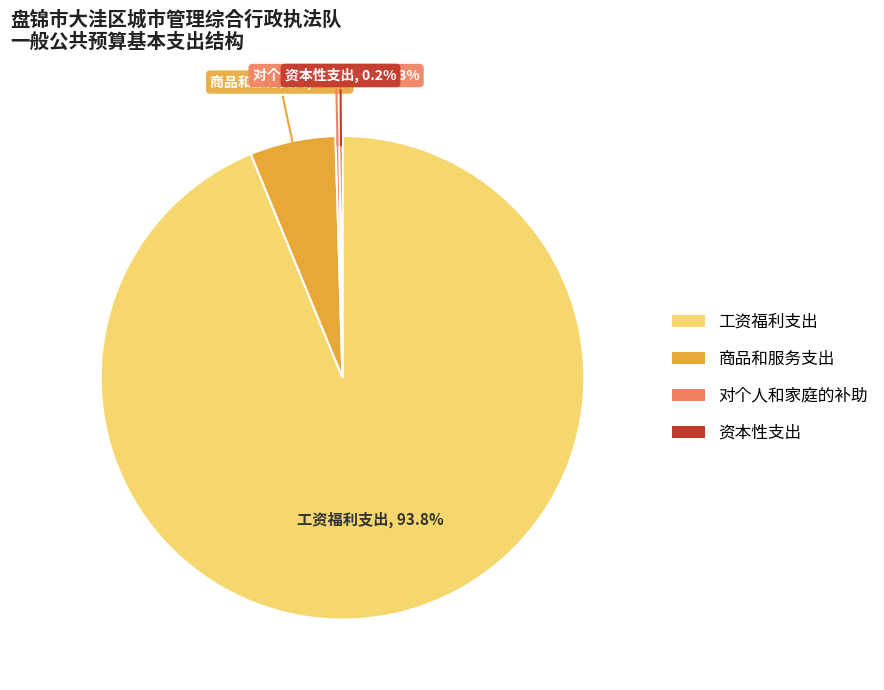

Which slice is the largest?

工资福利支出